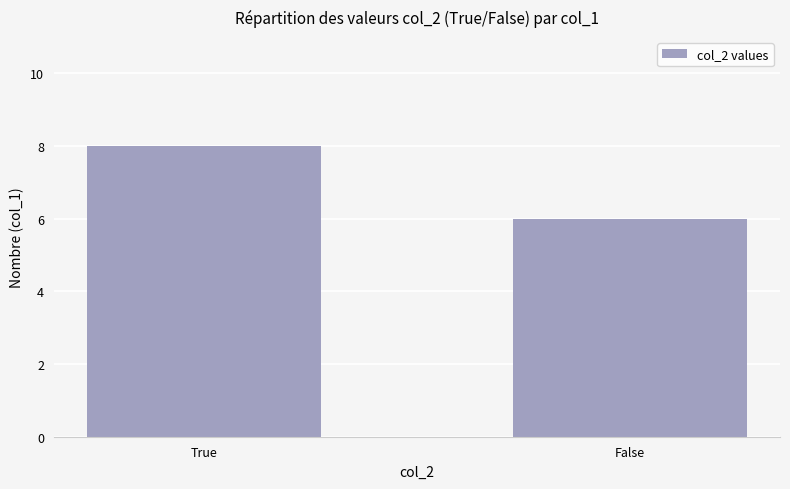

How many data points are less than 8?

1